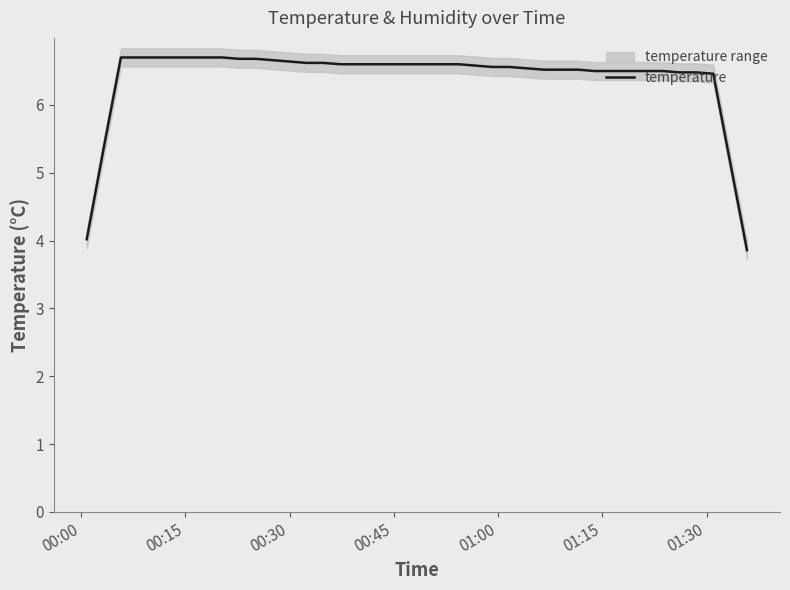

Does the chart display data point markers on the line(s)?

No